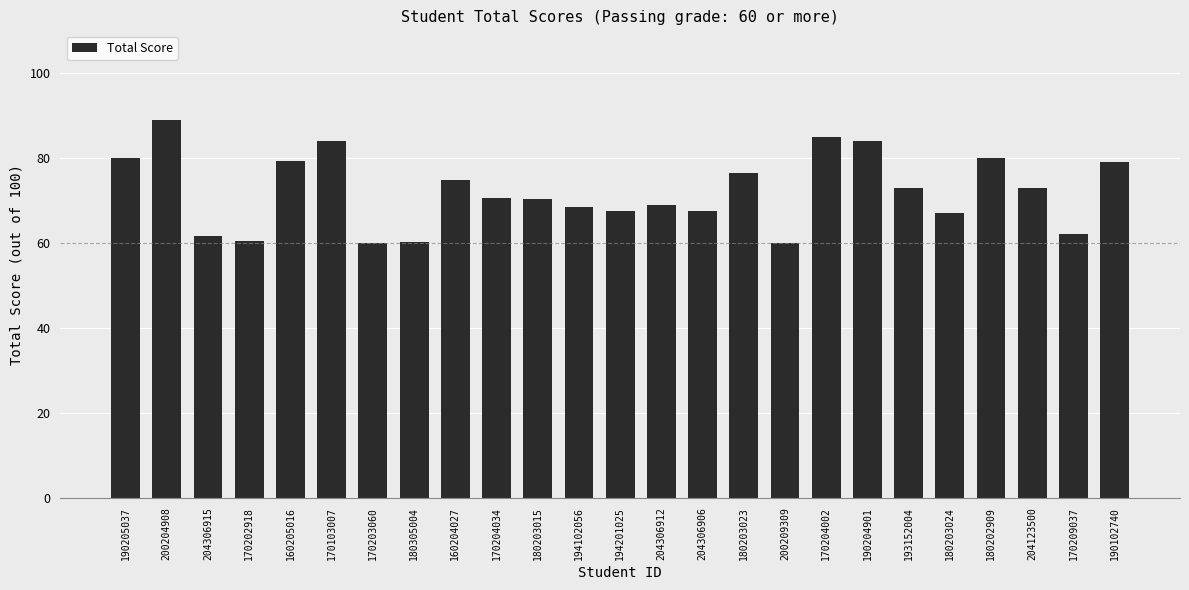

What is the approximate value at 190102740?

79.0